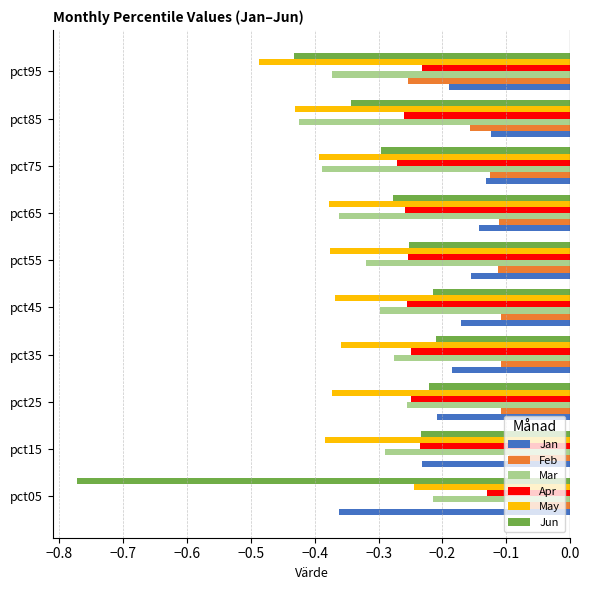

True or false: Feb has a value of -0.1 at pct65.

True